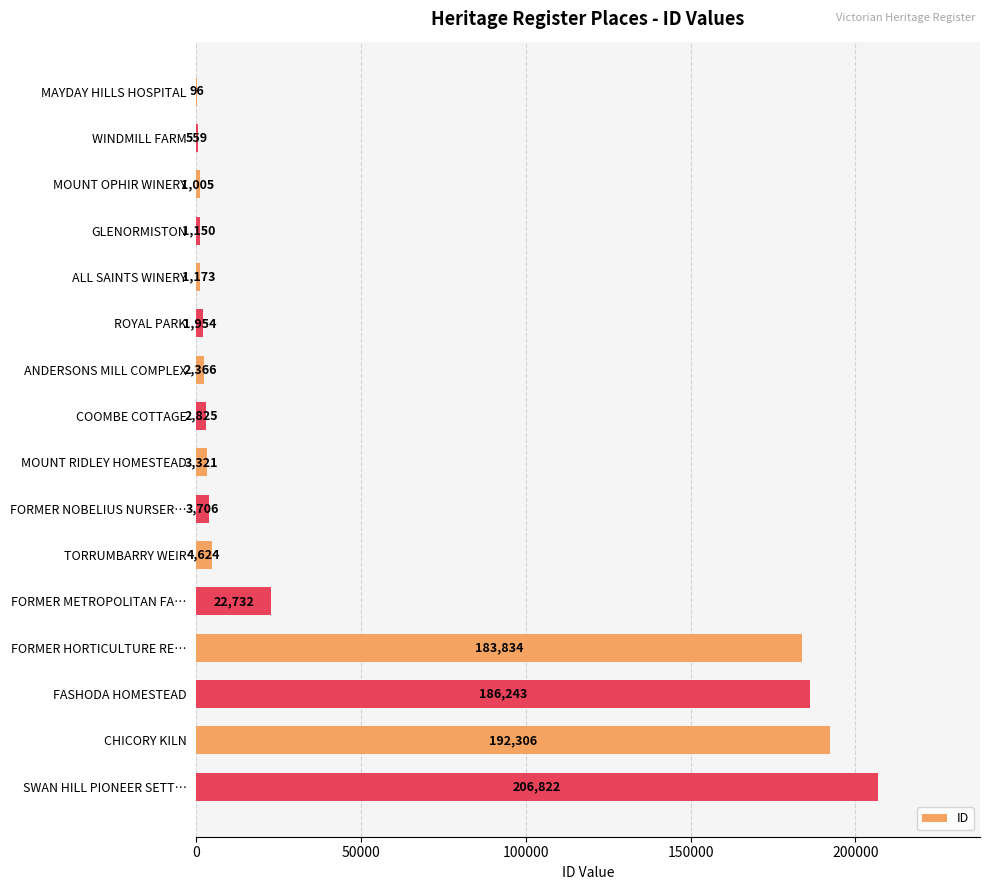

Are the bars horizontal?

Yes